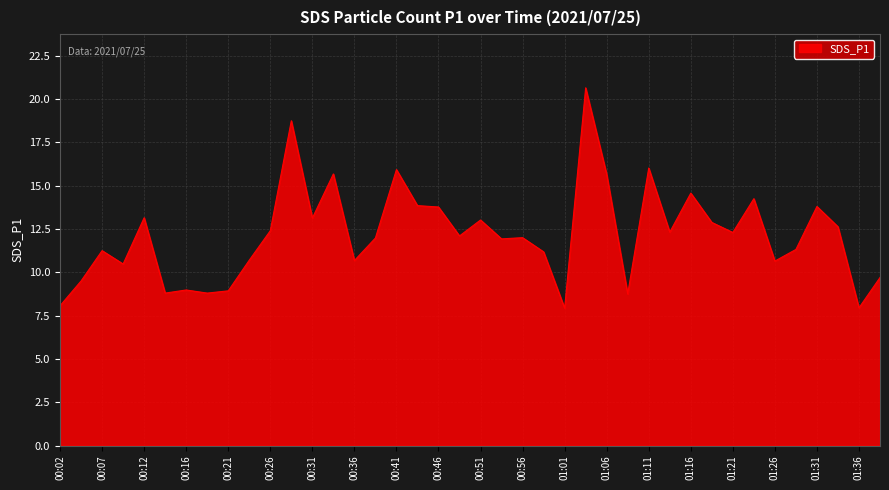

How many lines are shown in the chart?

1